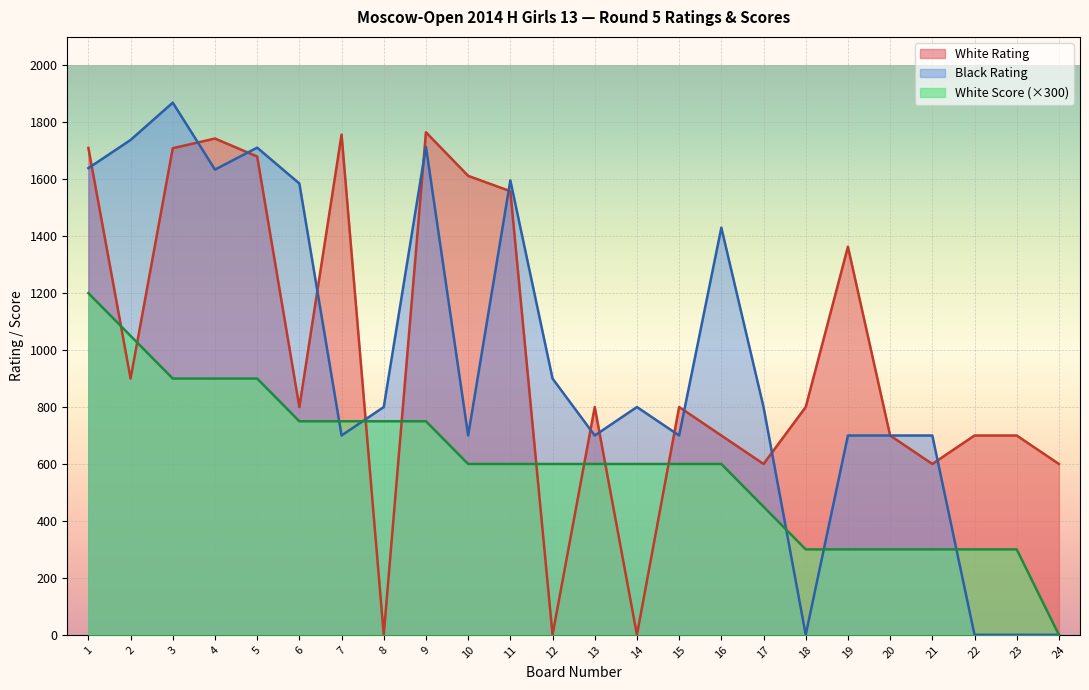

Reading right to left, extract all data points from this chart.

White Rating: 600	700	700	600	700	1363	800	600	700	800	0	800	0	1558	1612	1765	0	1757	800	1680	1743	1709	900	1710
Black Rating: 0	0	0	700	700	700	0	800	1430	700	800	700	900	1596	700	1714	800	700	1585	1711	1634	1869	1738	1639
White Score: 0	300	300	300	300	300	300	450	600	600	600	600	600	600	600	750	750	750	750	900	900	900	1050	1200